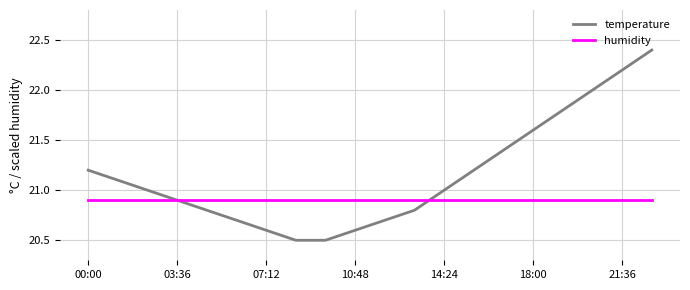

List the series in order of their peak value, highest first.

temperature, humidity